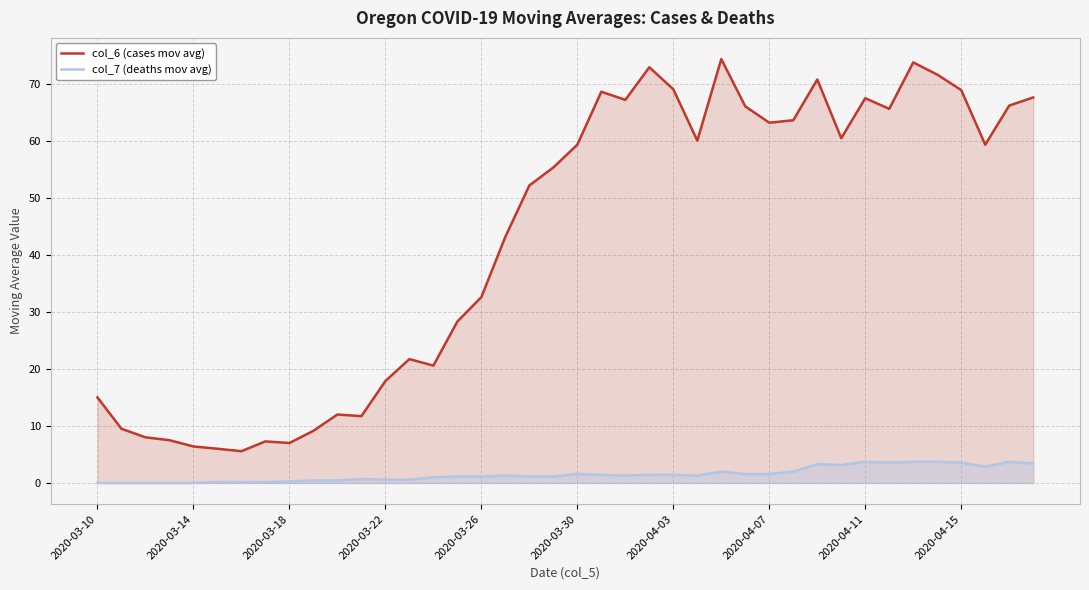

What is the label of the 40th point from the right?

2020-03-10